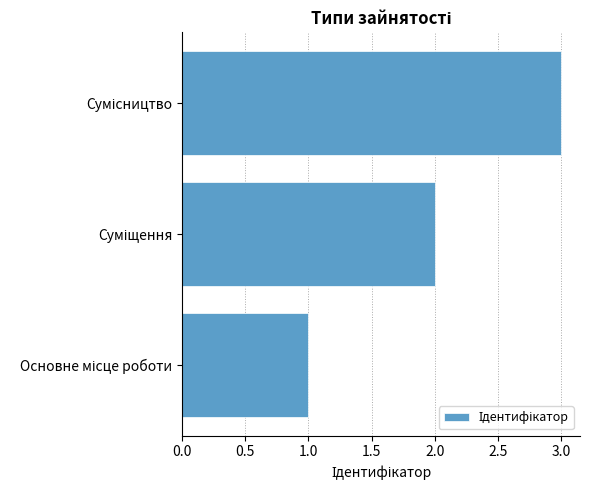

What is the sum of all values?

6